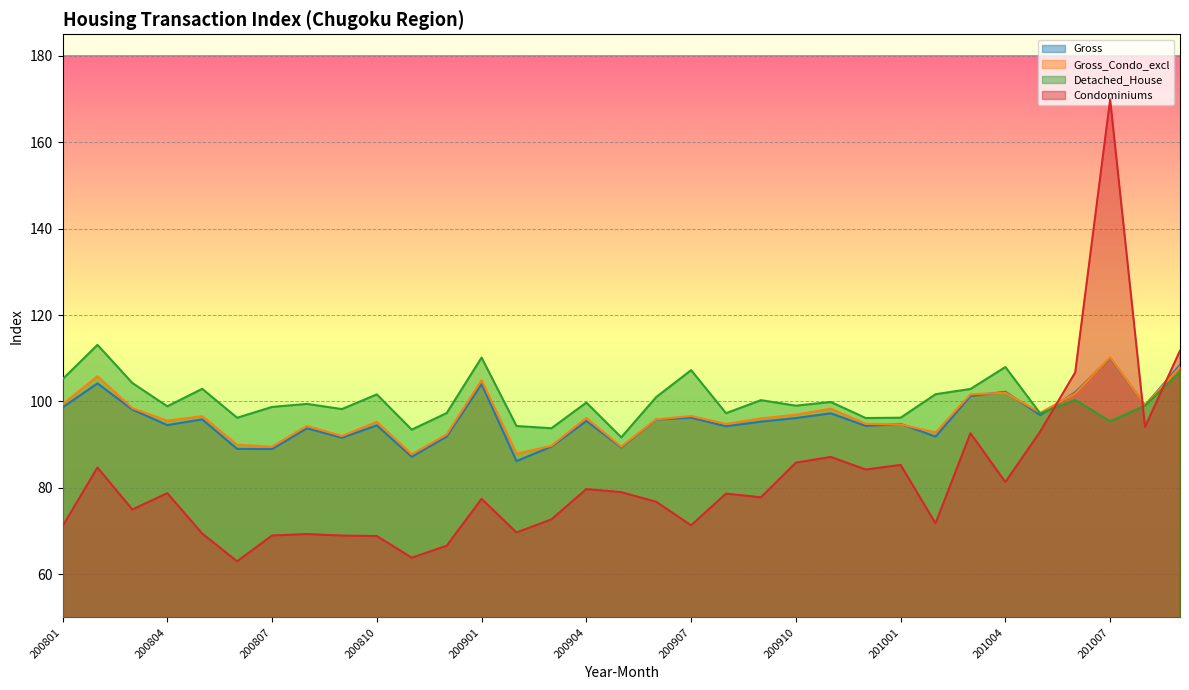

Between 201001 and 200811, which is larger?

201001